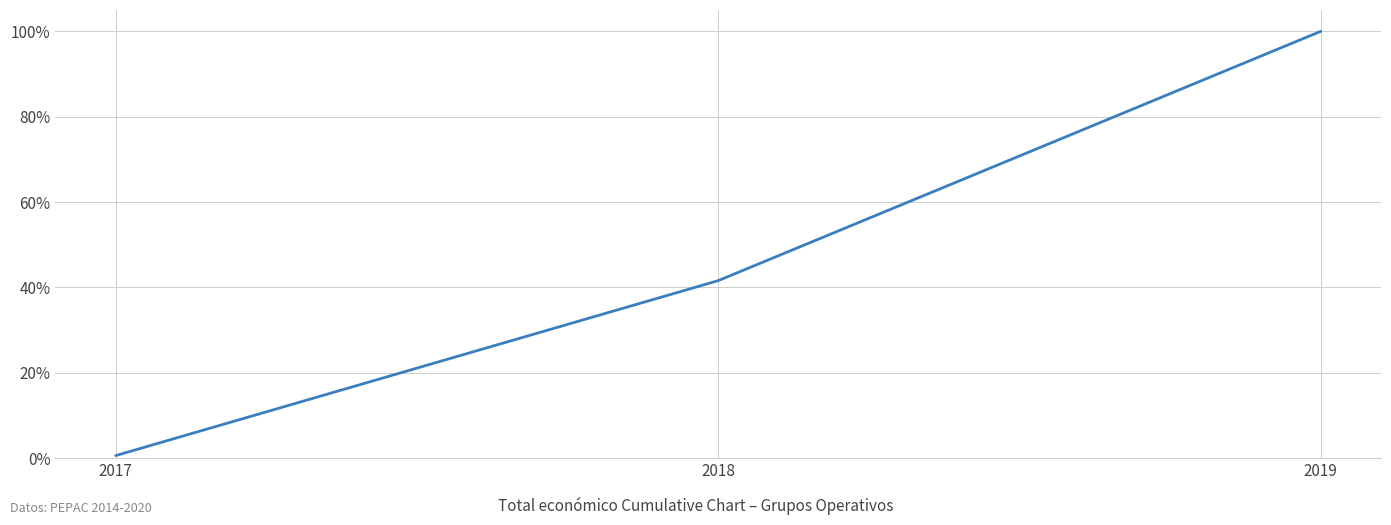

What is the change in value from 2018 to 2019?

+0.6